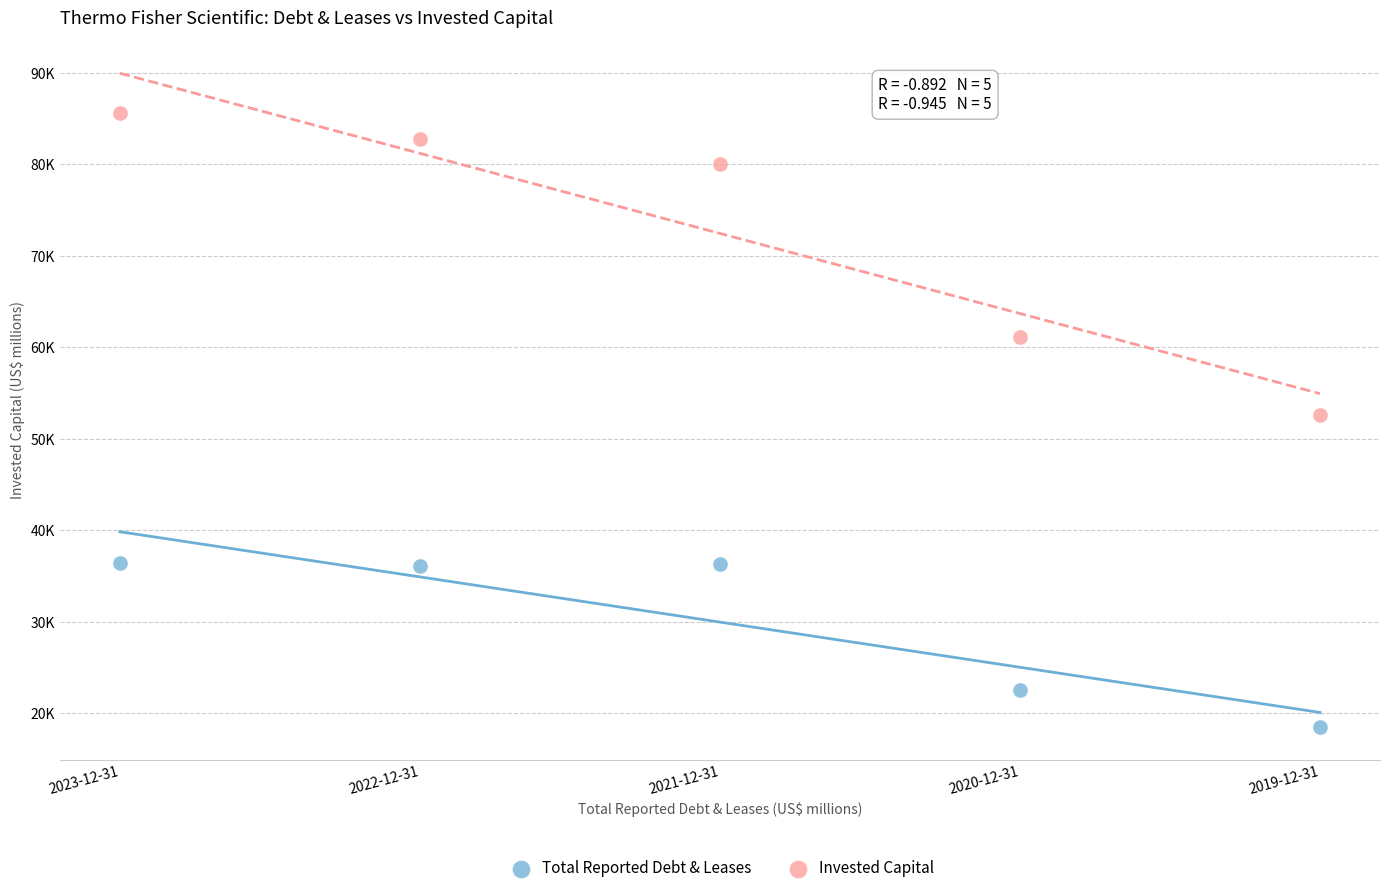

Which series has the largest Y range (max minus min)?

Invested Capital